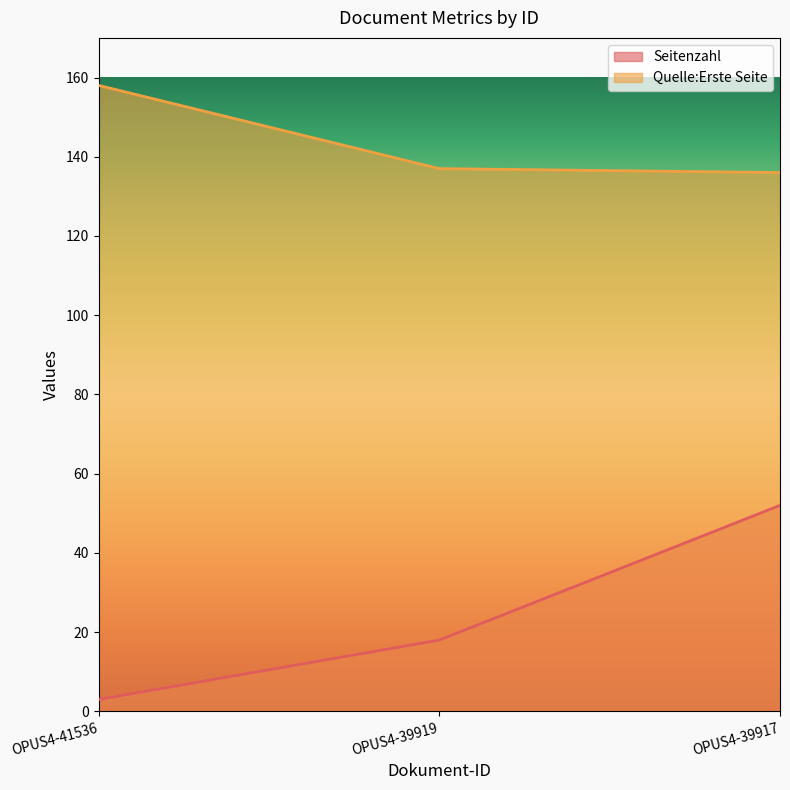

The Quelle:Erste Seite series shows 158 at OPUS4-41536. True or false?

True